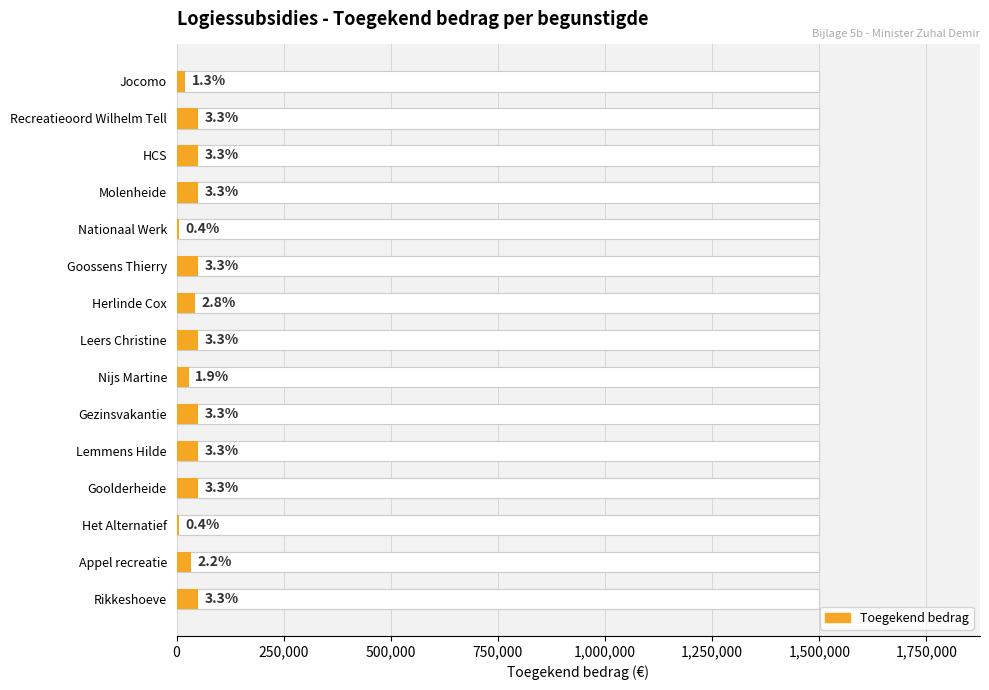

What is the maximum value shown in the chart?

50000